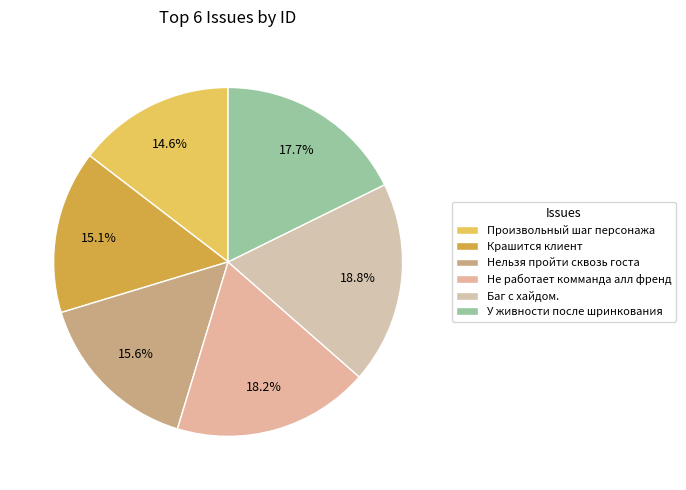

Which slice is the largest?

Баг с хайдом.